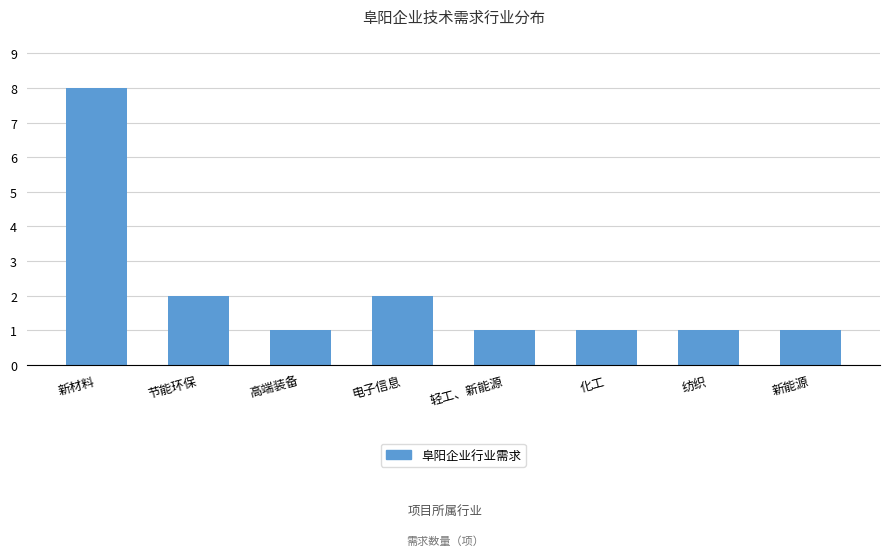

Reading left to right, transcribe all the data shown in this chart.

8	2	1	2	1	1	1	1